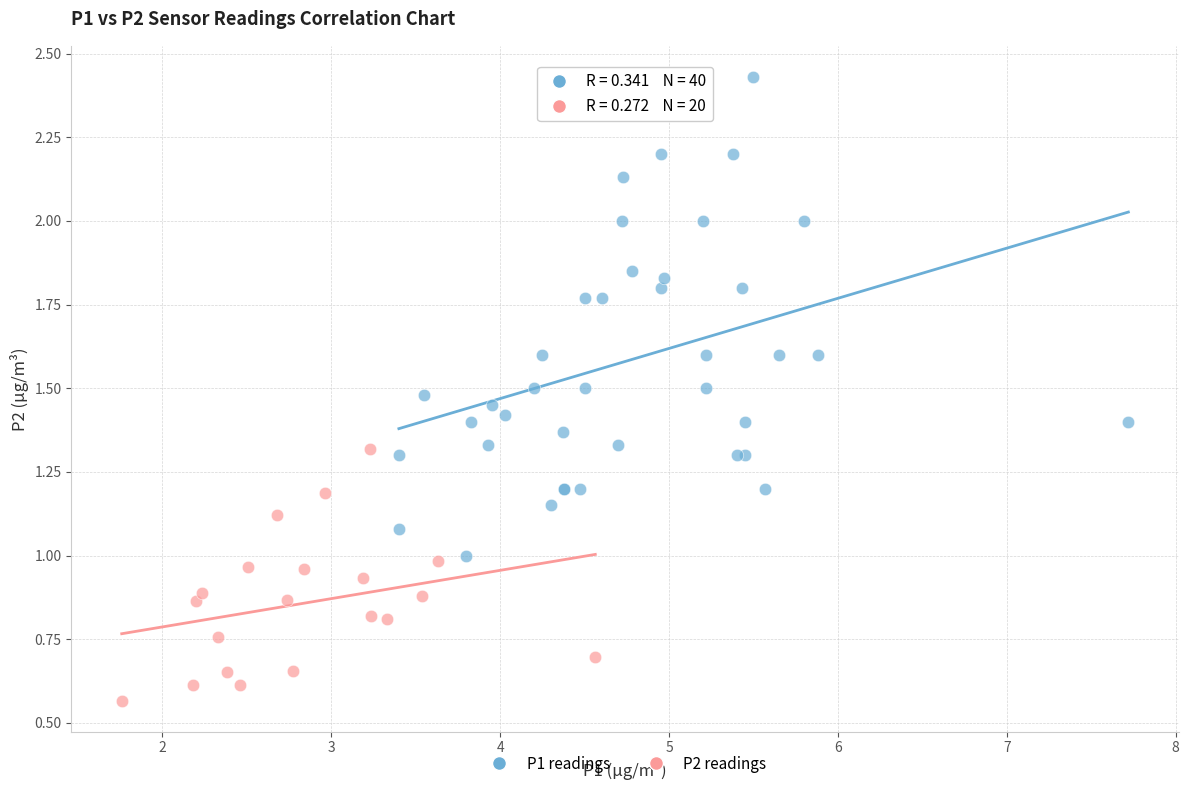

Which series has the largest Y range (max minus min)?

P1 readings